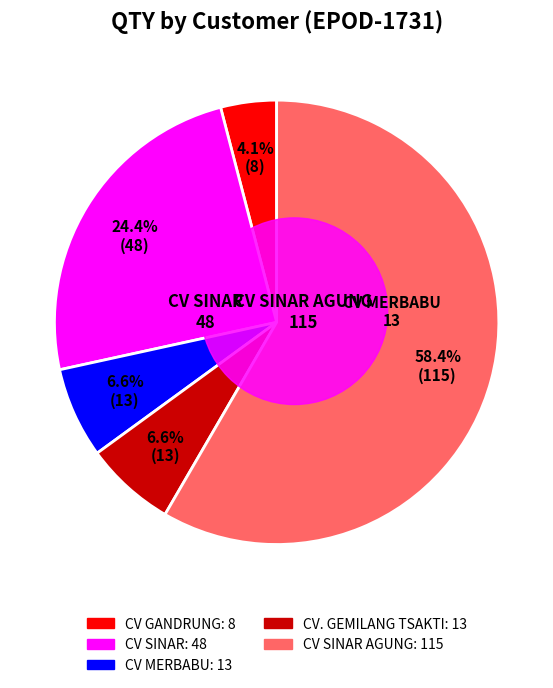

To the nearest percent, what percentage of the pie is CV. GEMILANG TSAKTI?

7%